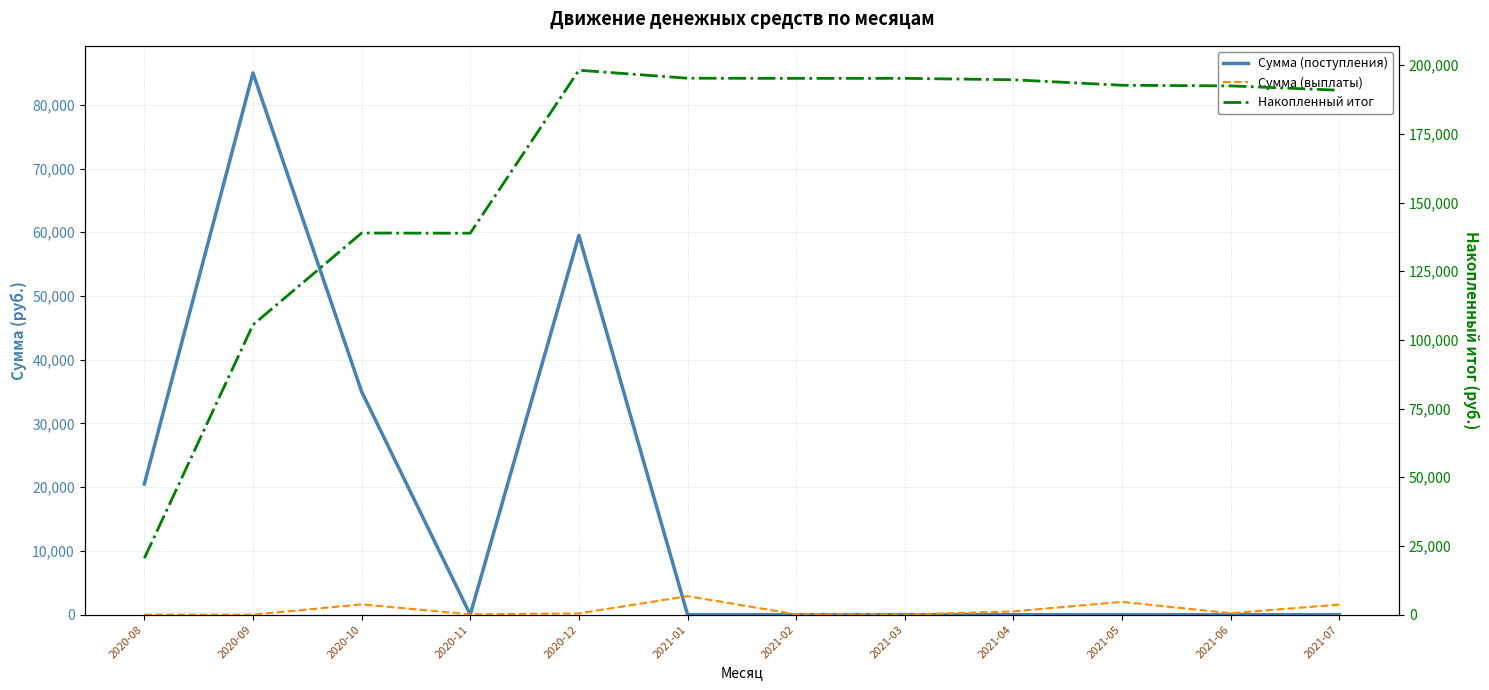

Reading left to right, what are all the values shown in this chart?

Сумма (поступления): 20500.0	85000.0	35000.0	0.0	59500.0	0.0	0.0	0.0	0.0	0.0	0.0	0.0
Сумма (выплаты): 0.0	0.0	1609.9	52.8	192.9	2902.2	53.0	0.0	511.8	2001.5	231.3	1573.4
Накопленный итог: 20500.0	105500.0	138890.1	138837.3	198144.4	195242.2	195189.3	195189.3	194677.5	192676.0	192444.6	190871.2